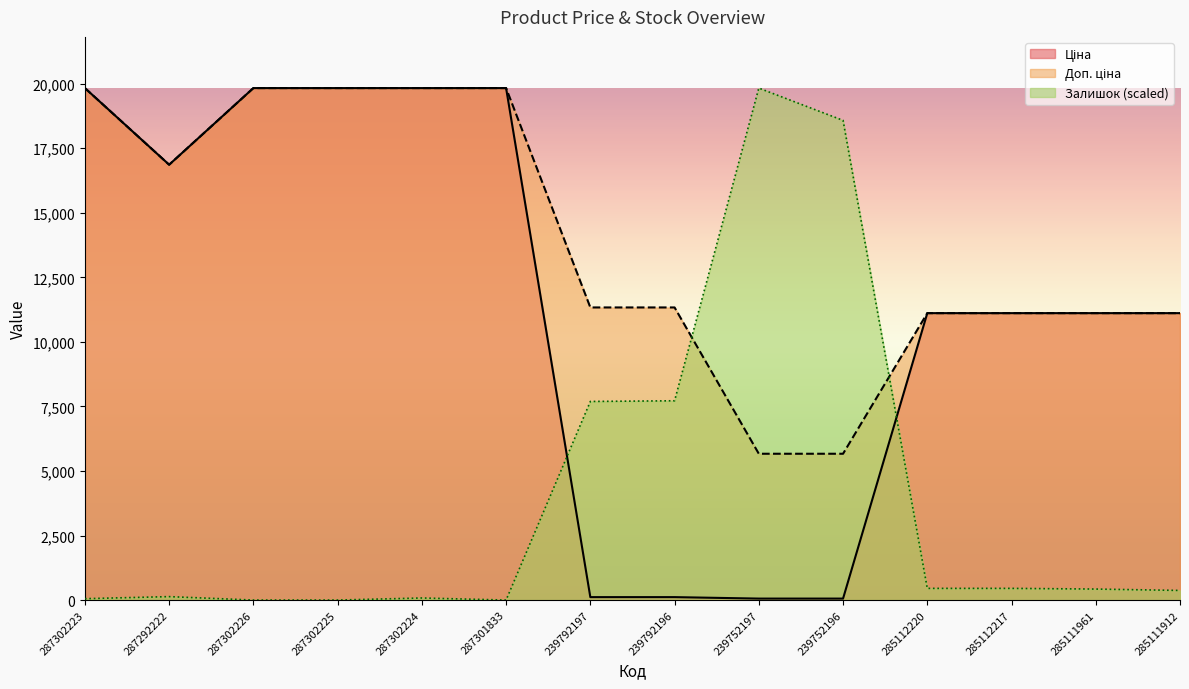

The value of Доп. ціна at 287301833 is 35171.5. True or false?

False